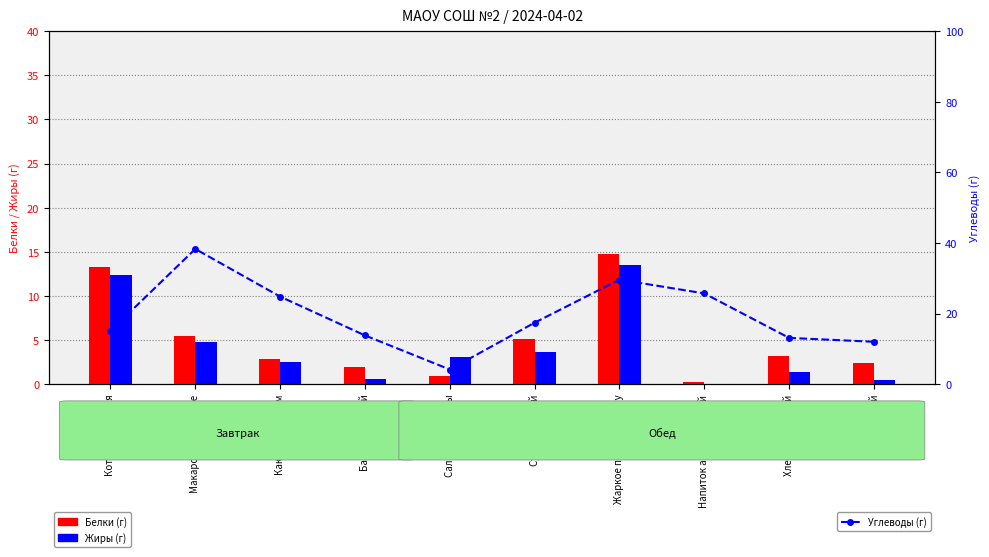

What position from the right is Батон нарезной?

7